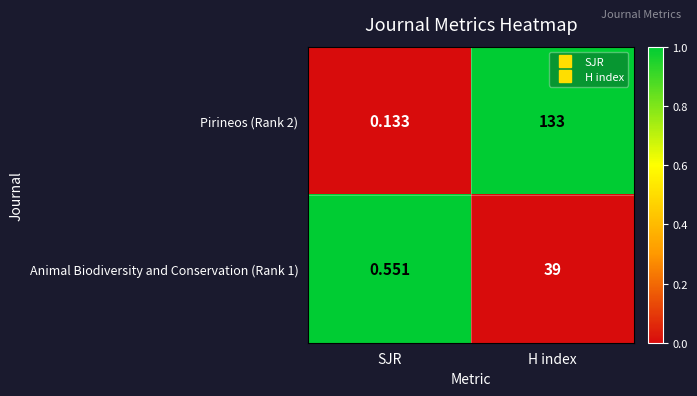

At H index, list the series in order from smallest to largest.

Animal Biodiversity and Conservation (Rank 1), Pirineos (Rank 2)